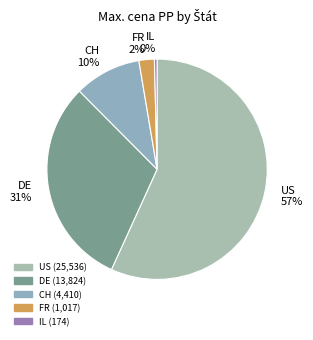

How many slices are in this pie chart?

5